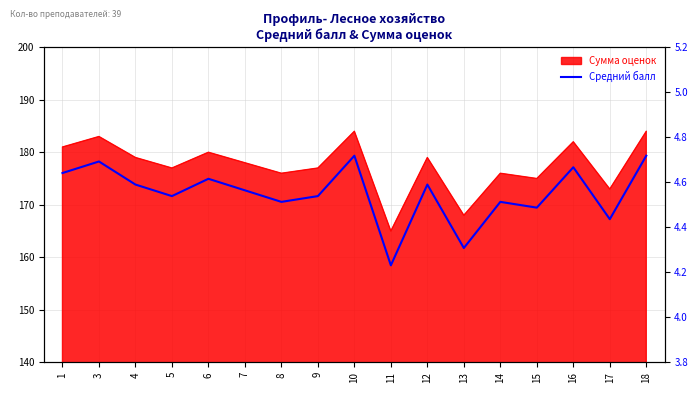

How many lines are shown in the chart?

1